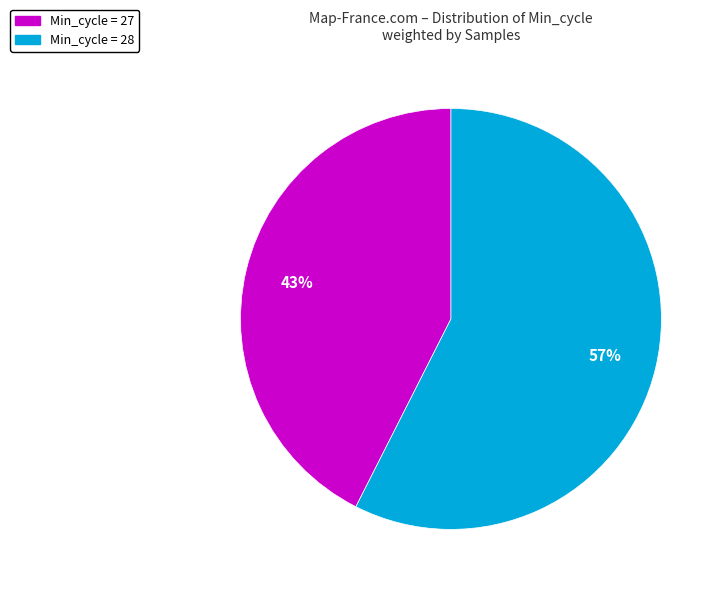

To the nearest percent, what is the average slice percentage?

50%